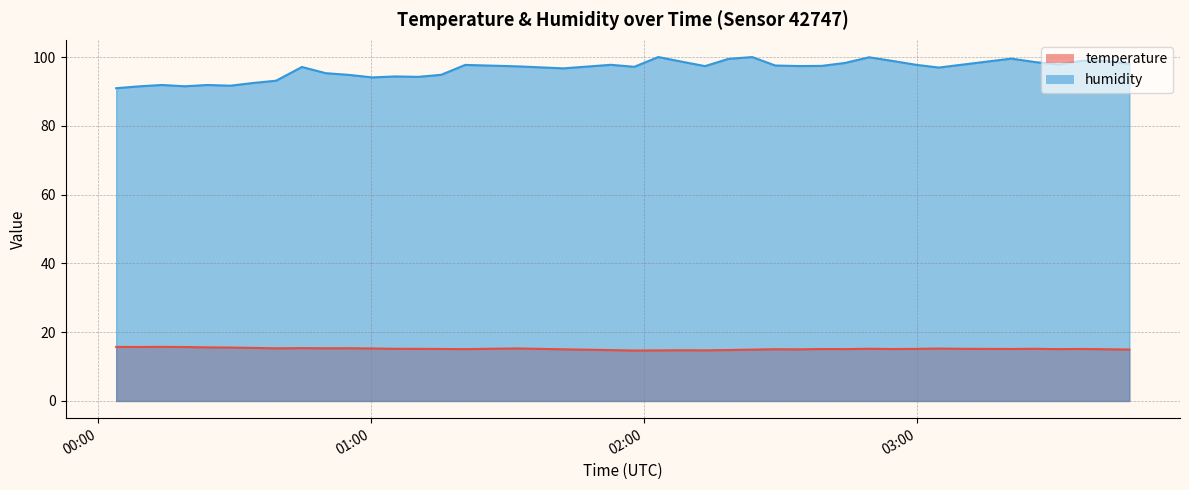

How many lines are shown in the chart?

2